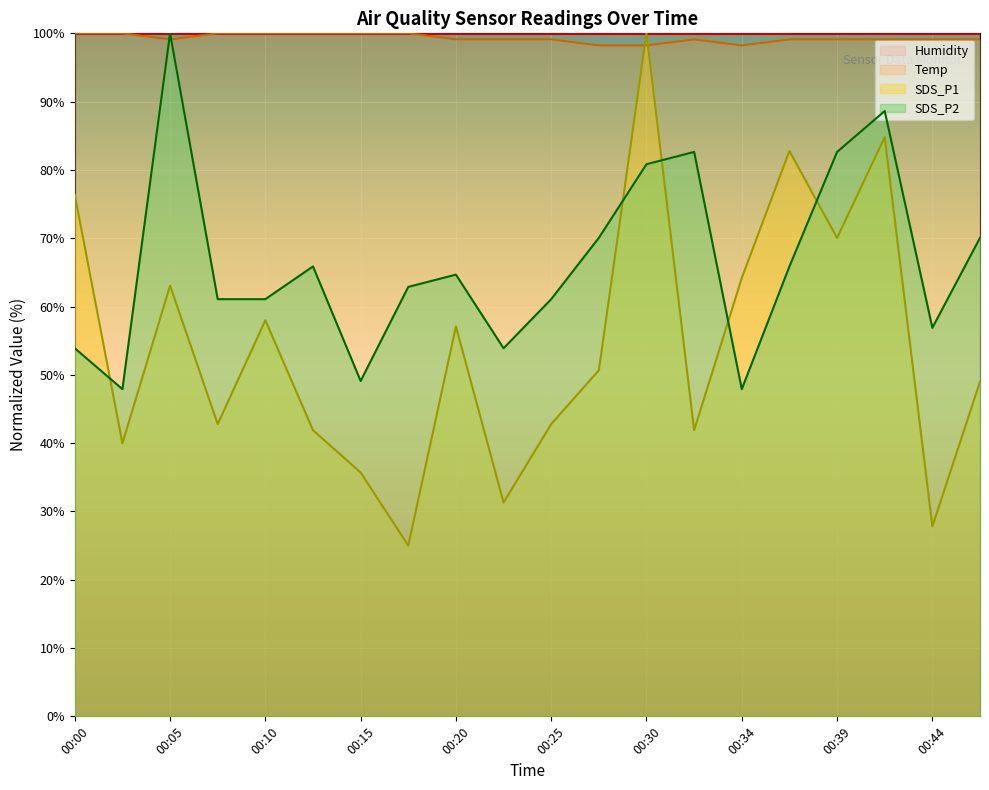

True or false: Temp has a value of 135.2 at 00:05.

False